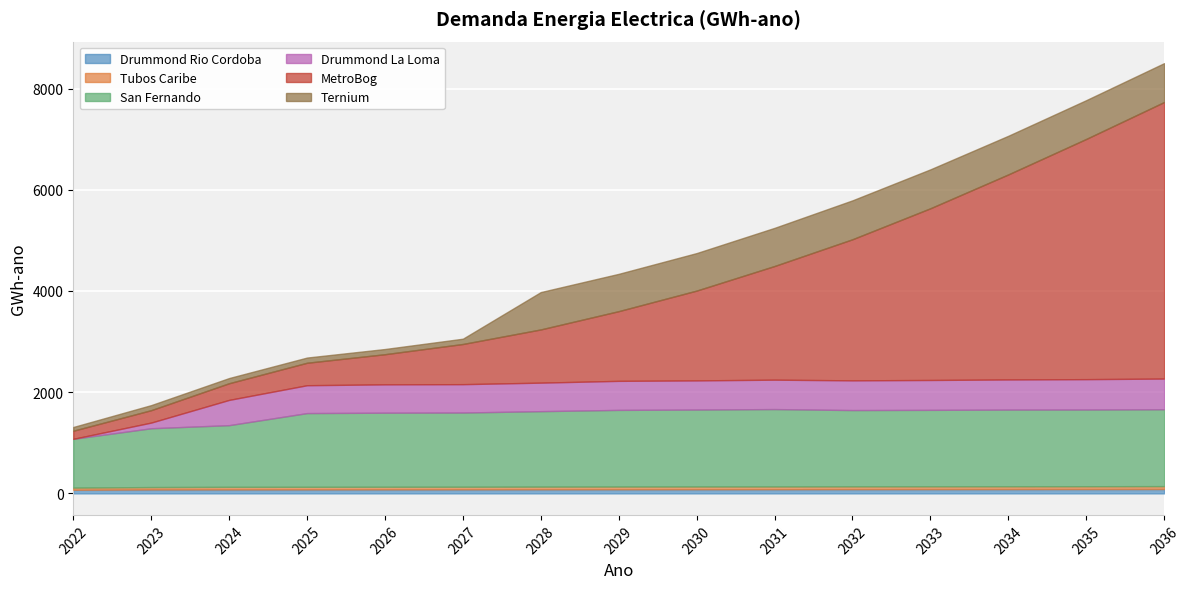

Between 2032 and 2024, which is larger?

2032